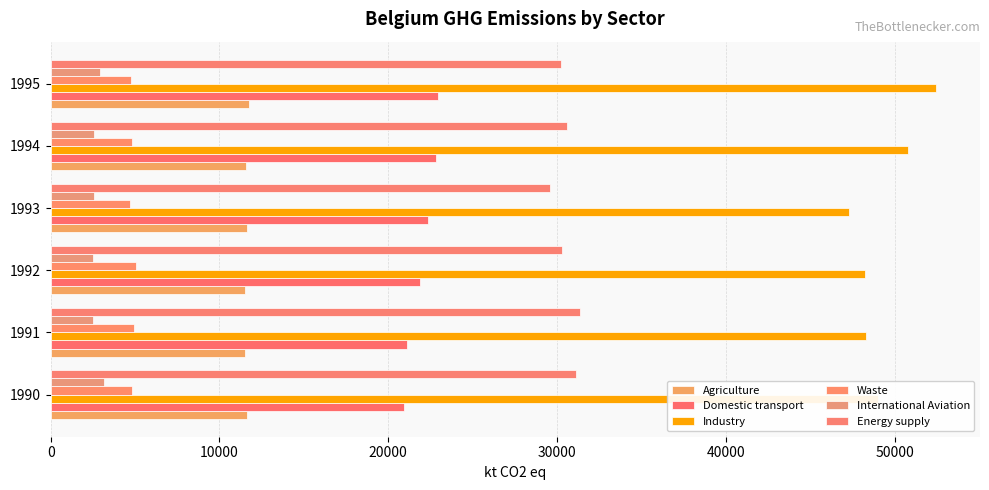

How many data points in Industry are above 49032?

3